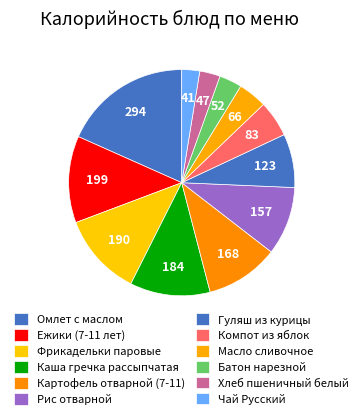

To the nearest percent, what is the difference between the Компот из яблок and Фрикадельки паровые slice percentages?

7%